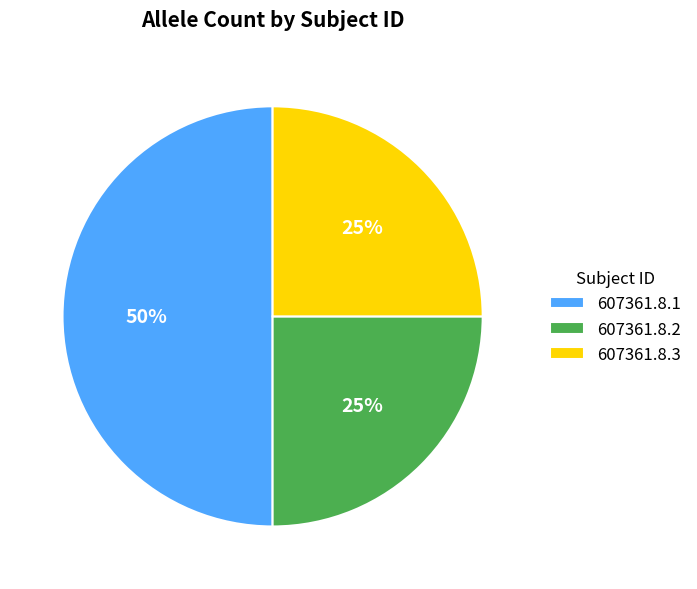

To the nearest percent, what is the average slice percentage?

33%